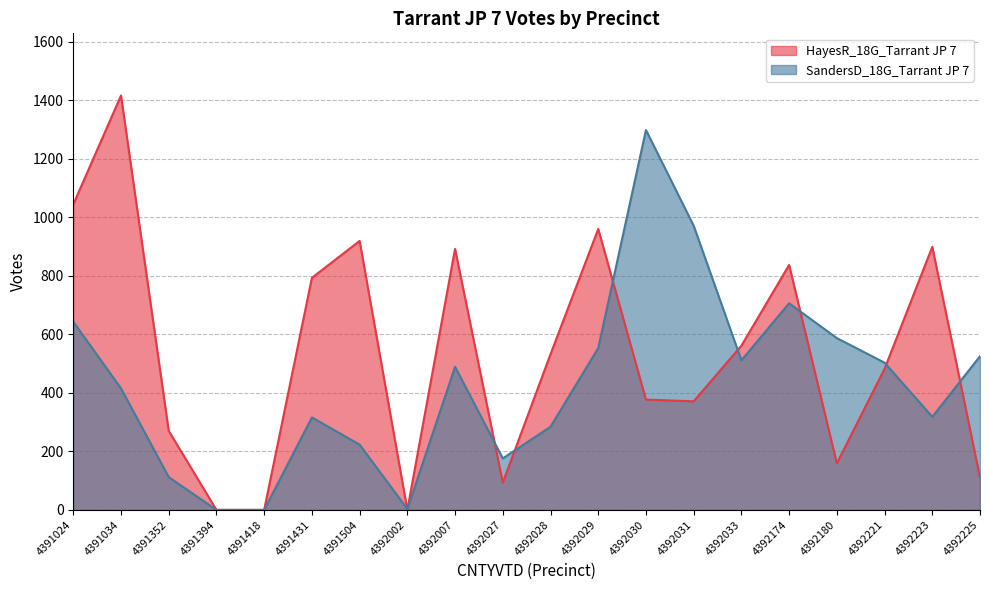

True or false: HayesR_18G_Tarrant JP 7 and SandersD_18G_Tarrant JP 7 cross at least once.

True